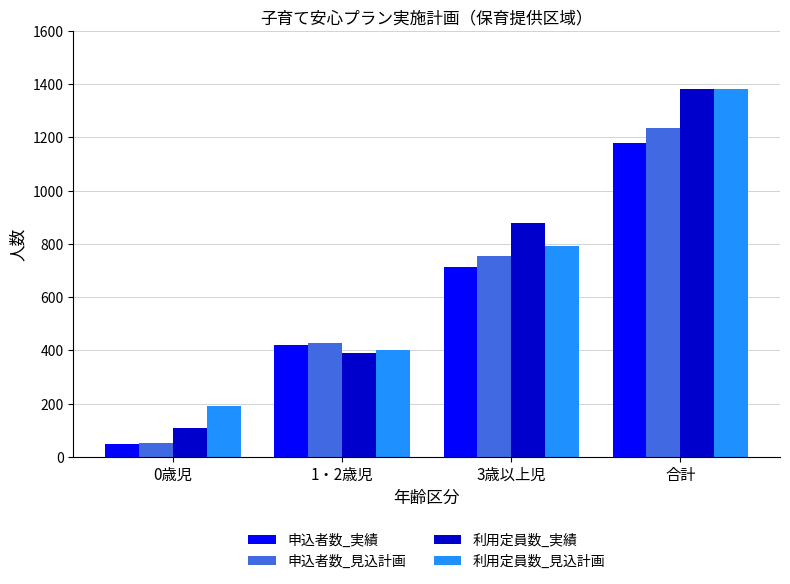

What is the value of the 利用定員数_実績 bar at the 2nd from the left?

391